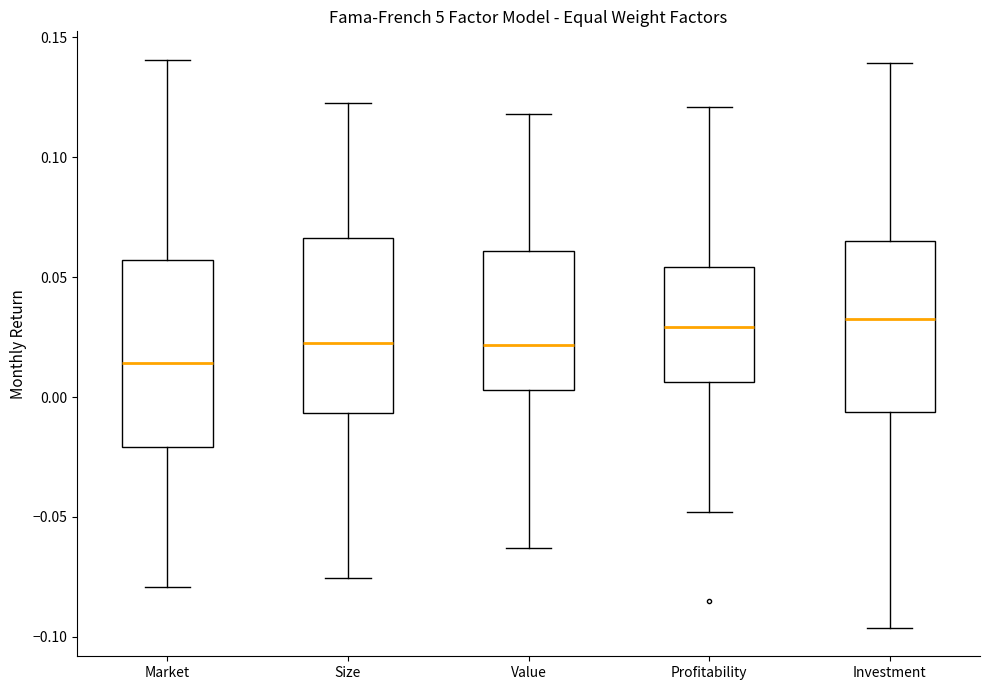

Reading left to right, read every box against the y-axis: the position of its median line, the range the box covers, and the ends of its whiskers. The values are not printed on the chart, so give them approximately, as read against the axis.

Market: median 0.015, box -0.020 to 0.055, whiskers -0.080 to 0.140
Size: median 0.020, box -0.005 to 0.065, whiskers -0.075 to 0.125
Value: median 0.020, box 0.005 to 0.060, whiskers -0.065 to 0.120
Profitability: median 0.030, box 0.005 to 0.055, whiskers -0.050 to 0.120
Investment: median 0.035, box -0.005 to 0.065, whiskers -0.095 to 0.140